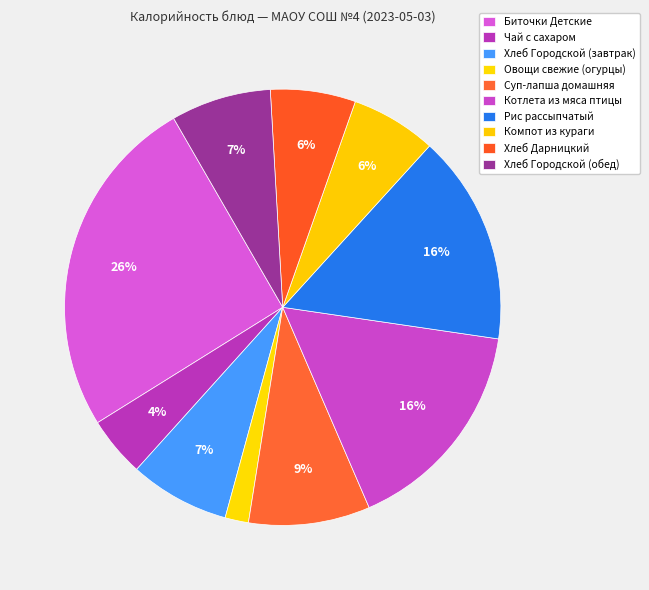

What is the total percentage of Хлеб Дарницкий and Котлета из мяса птицы?

22.5%